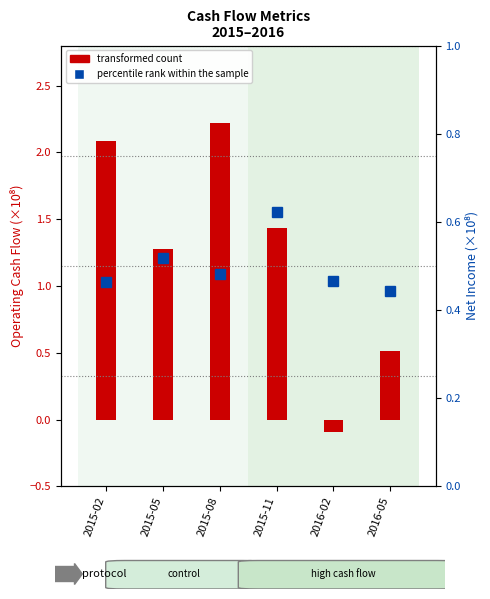

Between 2015-05 and 2015-11, which is larger?

2015-11